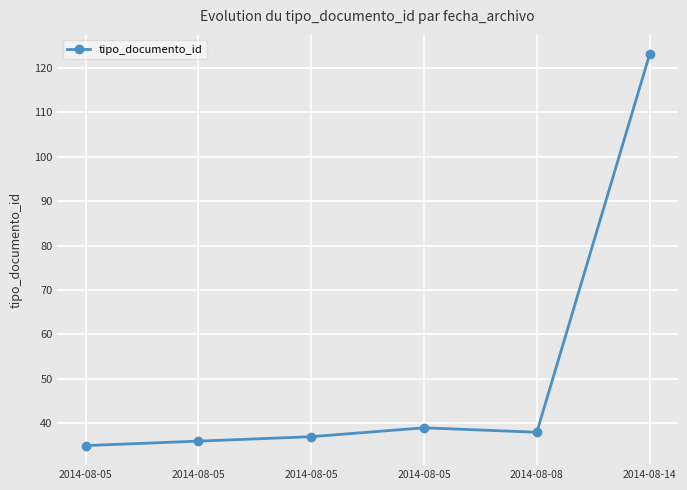

Reading left to right, list all the values displayed in this chart.

35	36	37	39	38	123